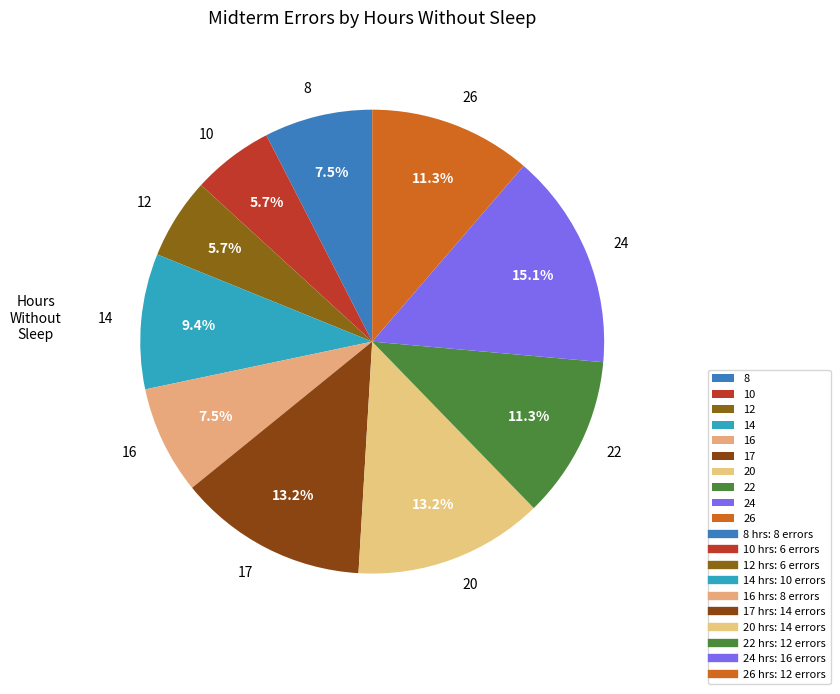

Which category has the biggest portion of the pie?

24